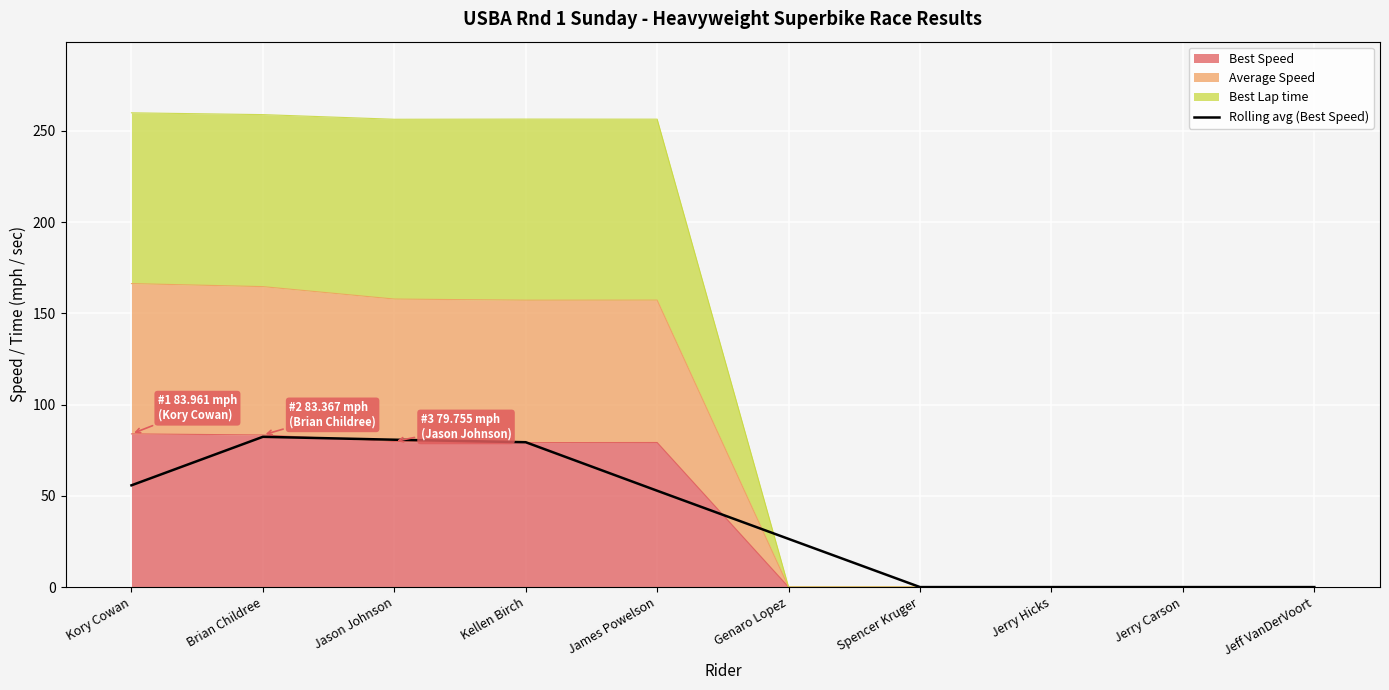

Which label corresponds to the smallest value in the chart?

Spencer Kruger